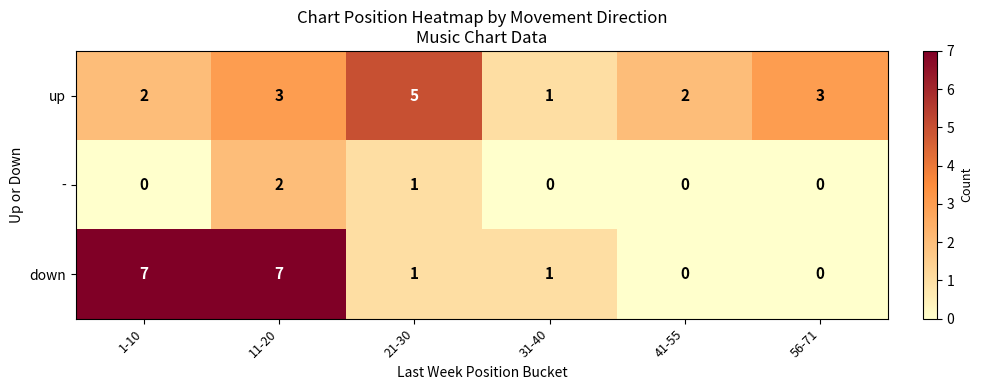

How many series are shown in this chart?

3